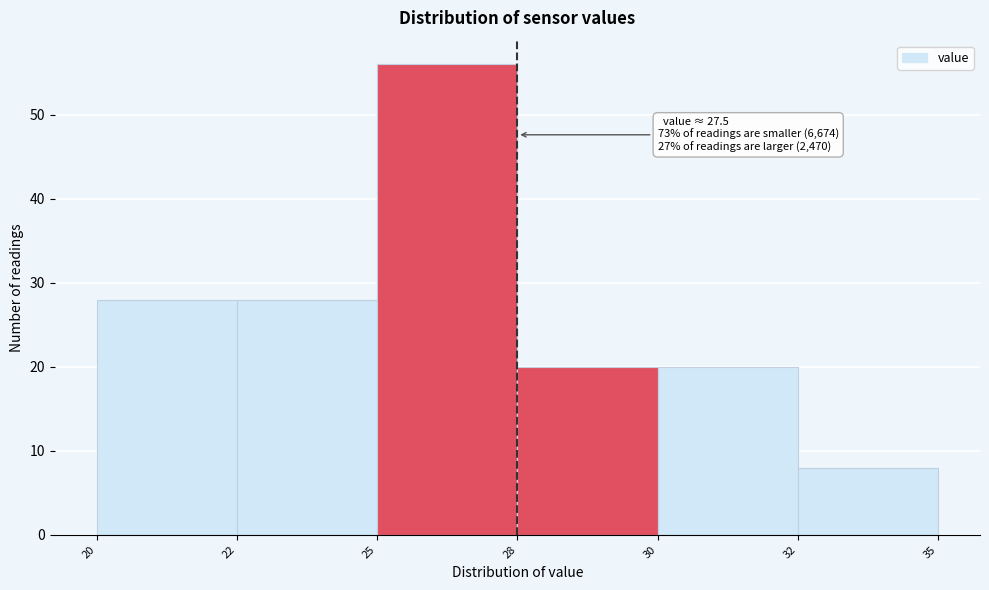

Reading left to right, extract all data points from this chart.

28	28	56	20	20	8